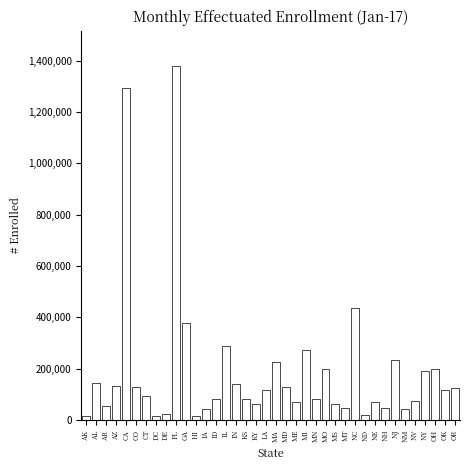

What is the label of the 38th bar from the right?

AK